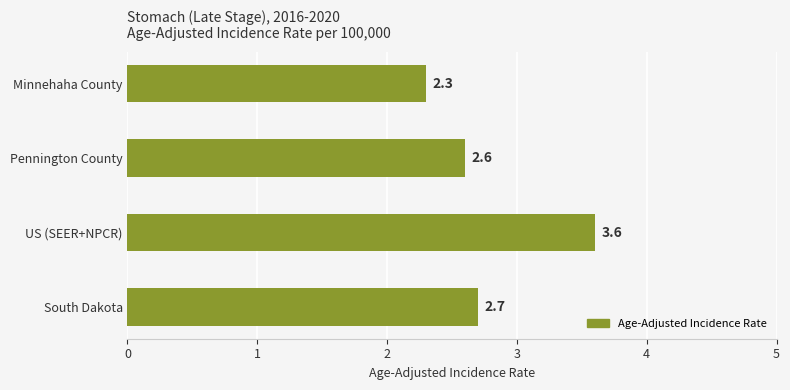

How many bars are there in total?

4